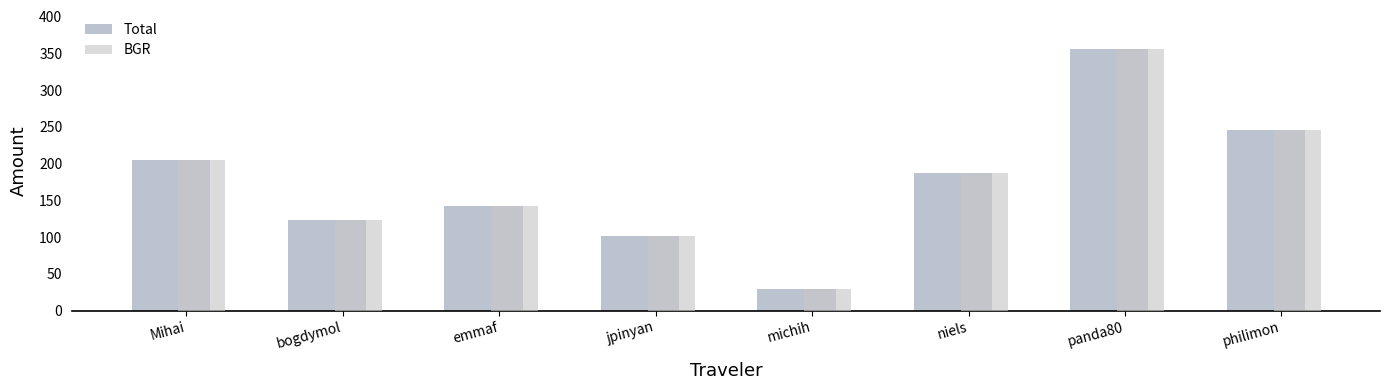

What is the label of the 6th bar from the right?

emmaf